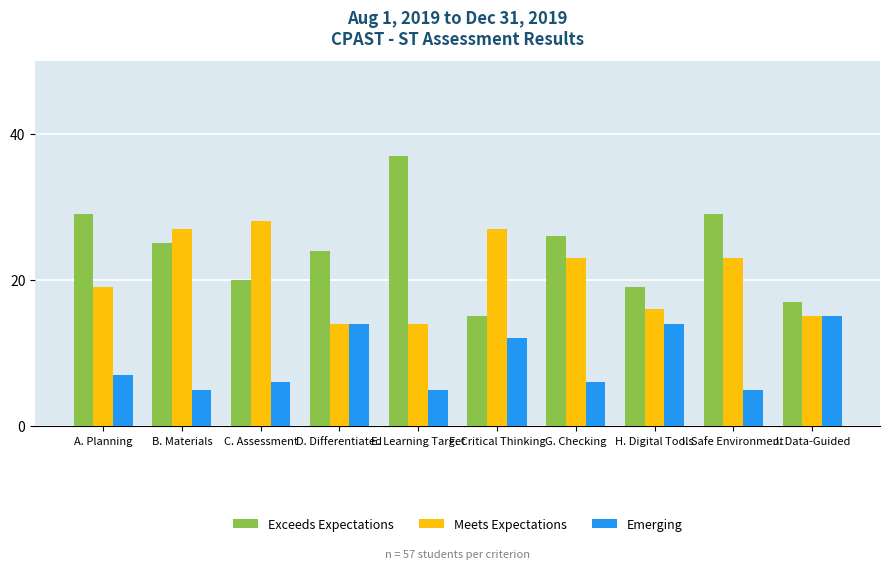

Is it true that Meets Expectations equals 40 at F. Critical Thinking?

False